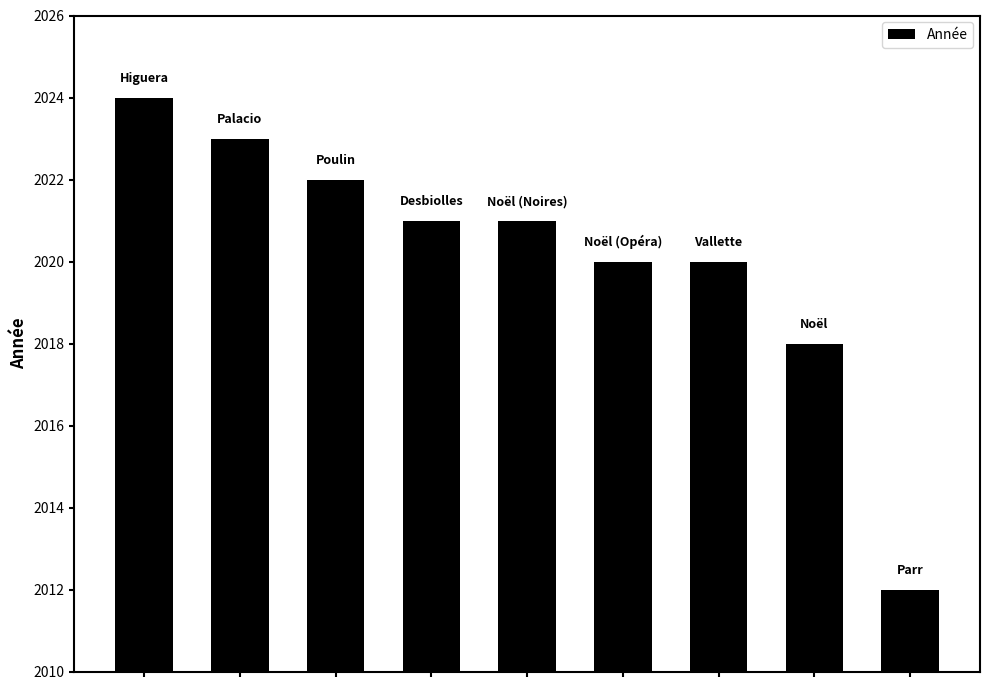

What is the smallest value displayed?

2012